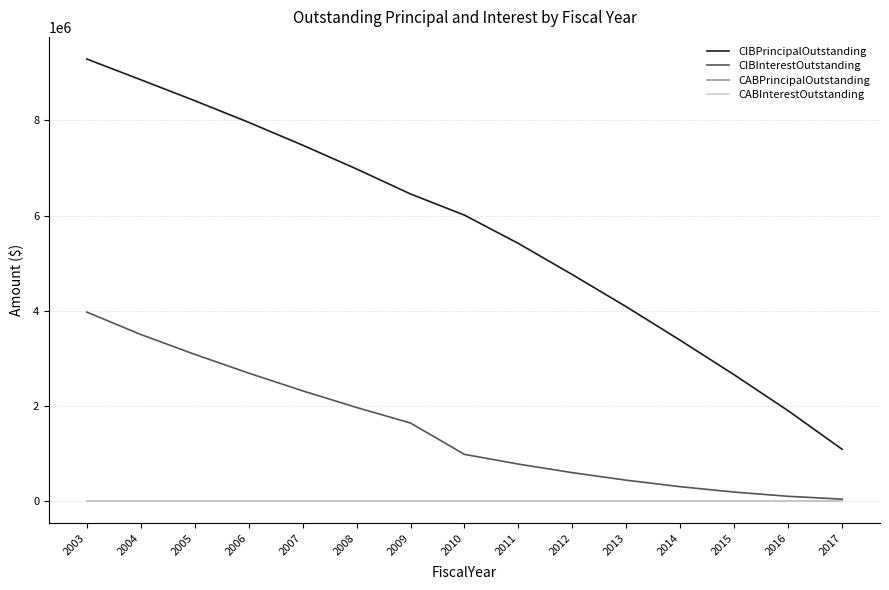

Does the chart display data point markers on the line(s)?

No